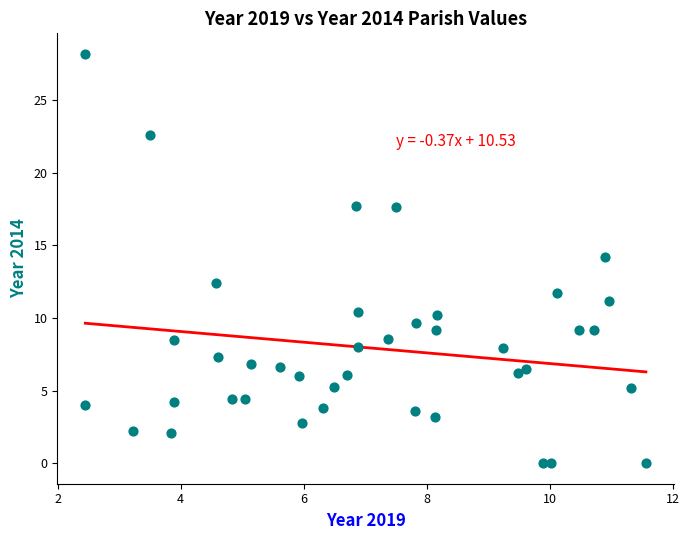

What is the range of Y values (max minus min)?

28.2